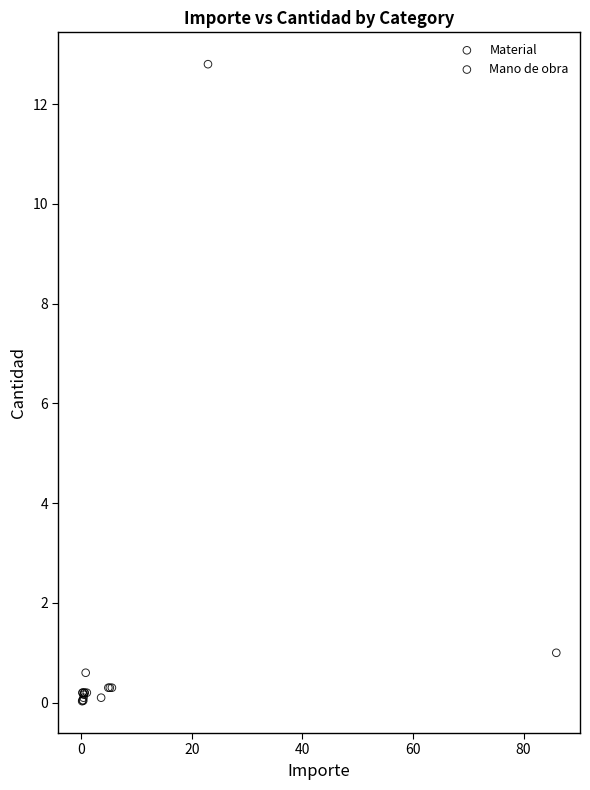

Which series reaches the maximum Y coordinate?

Material